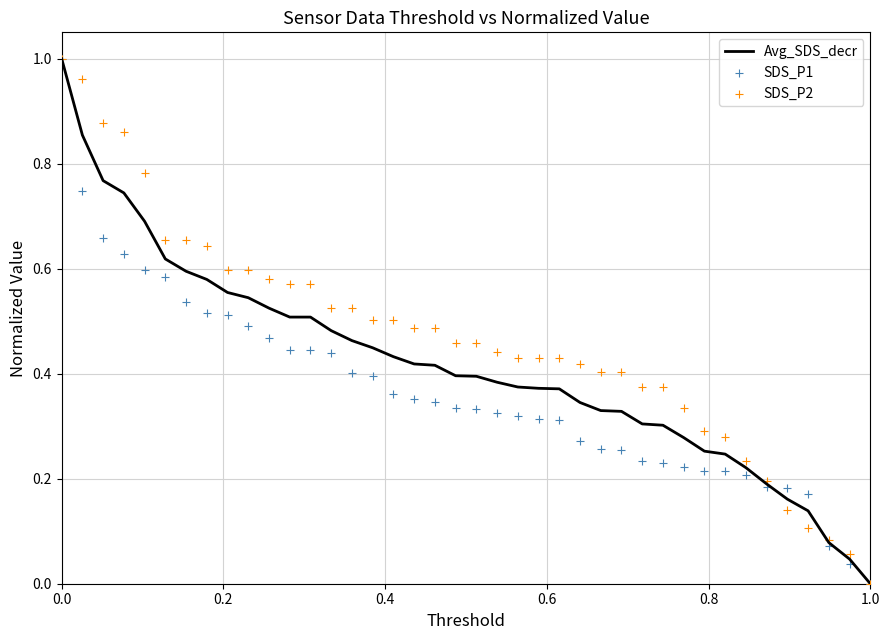

Which series has the widest spread of Y values?

Avg_SDS_decr